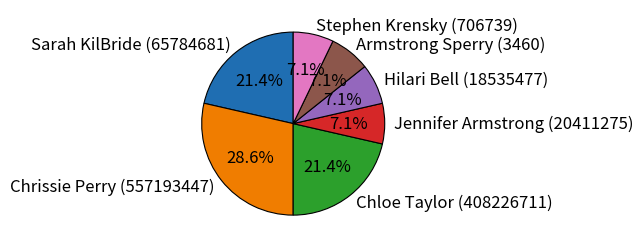

To the nearest percent, what percentage of the pie is Armstrong Sperry (3460)?

7%